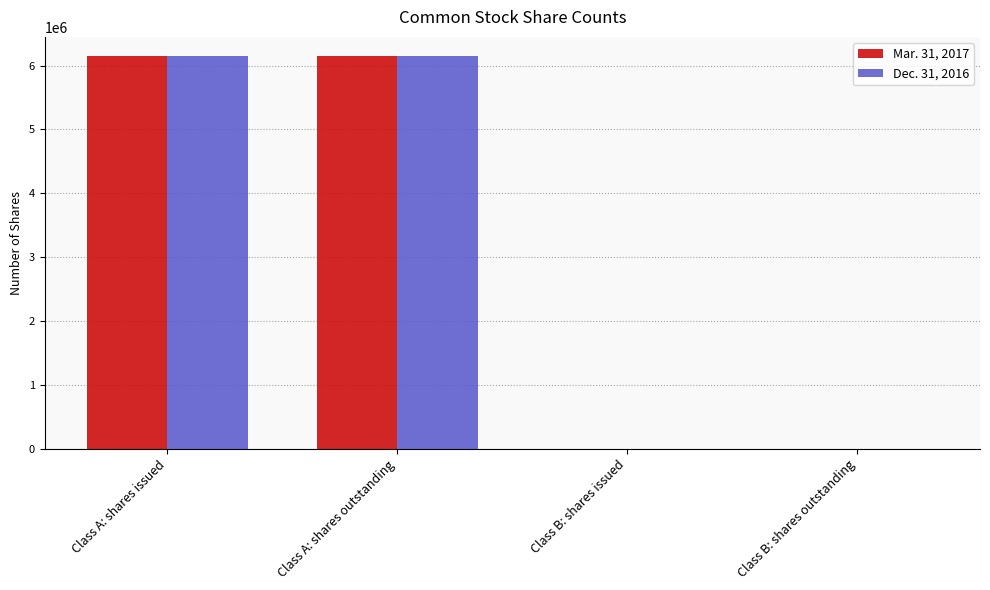

Count the Mar. 31, 2017 values in the range 8 to 6143297.

4